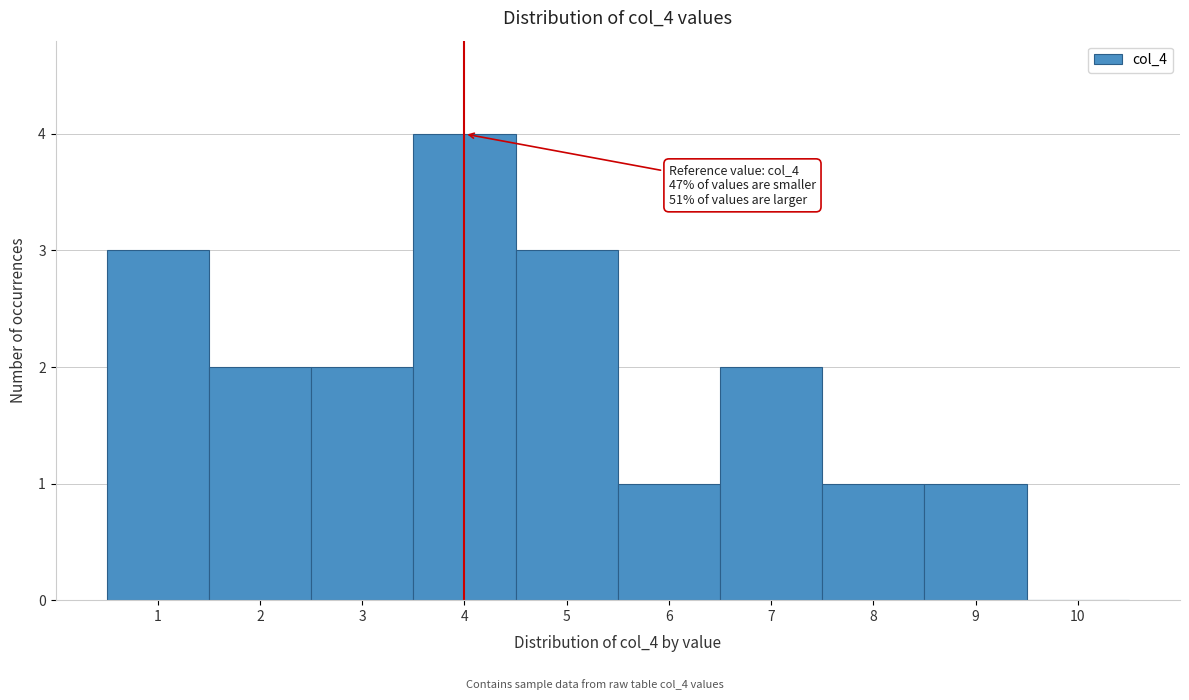

Which range on the x-axis has the tallest bar?

3.5 to 4.5